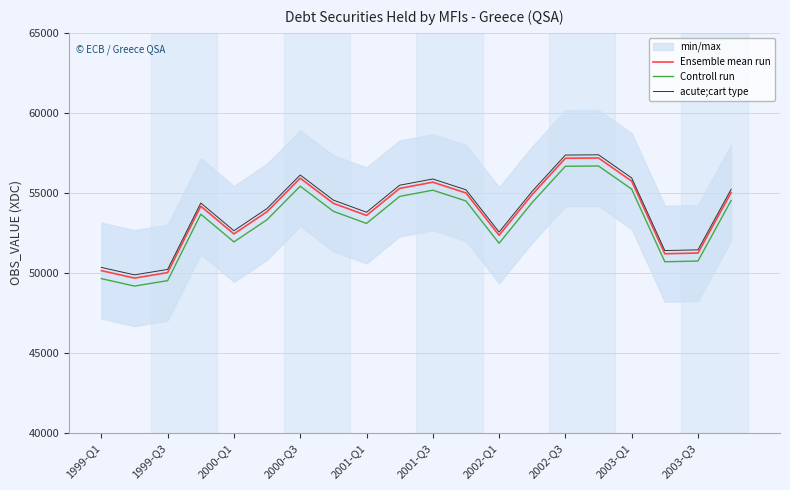

What is the label of the 1st point from the left?

1999-Q1